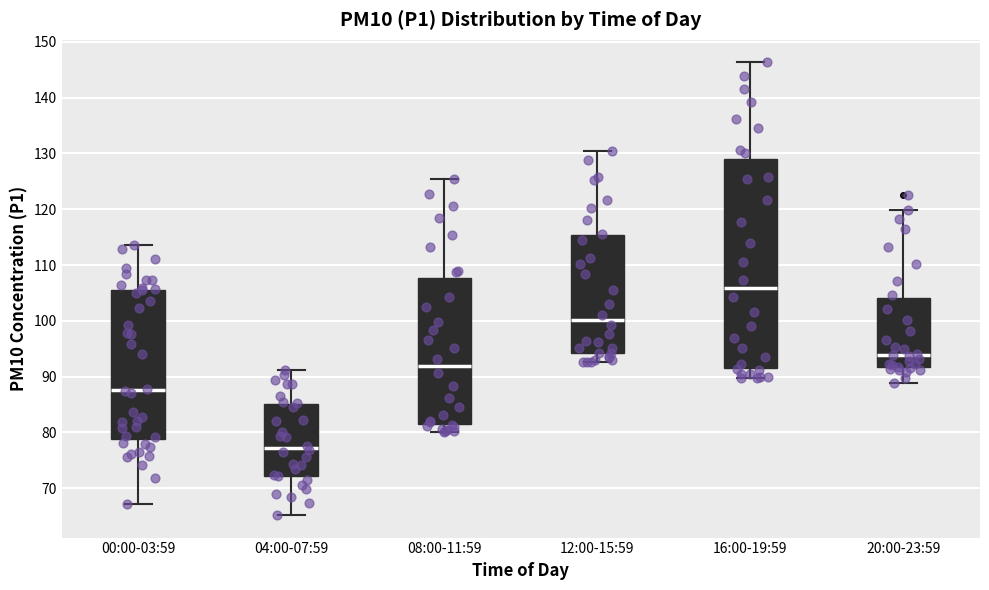

Comparing the boxes themselves (not the whiskers), which one is the tallest?

16:00-19:59